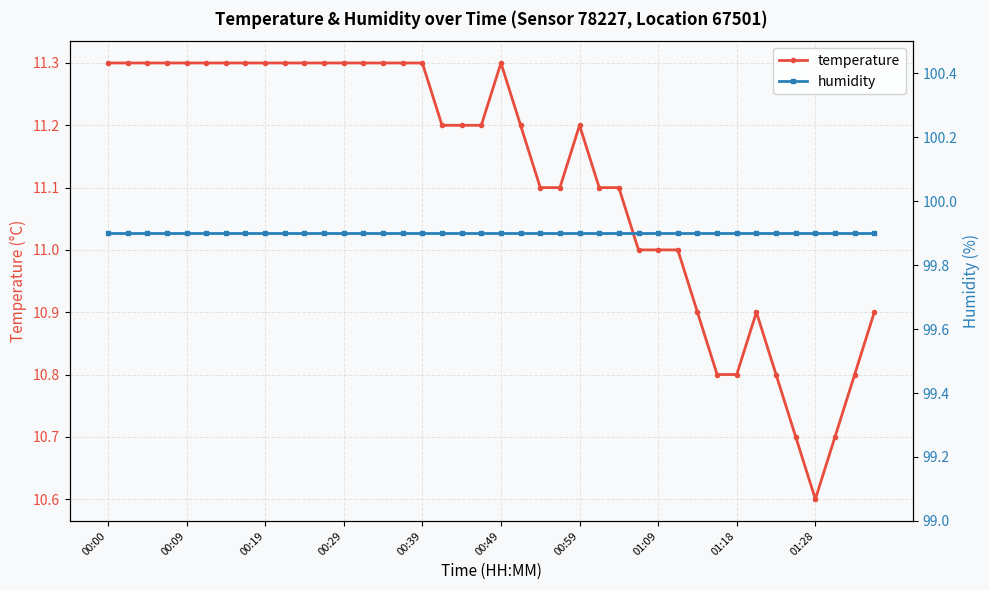

Reading left to right, transcribe all the data shown in this chart.

temperature: 11.3	11.3	11.3	11.3	11.3	11.3	11.3	11.3	11.3	11.3	11.3	11.3	11.3	11.3	11.3	11.3	11.3	11.2	11.2	11.2	11.3	11.2	11.1	11.1	11.2	11.1	11.1	11.0	11.0	11.0	10.9	10.8	10.8	10.9	10.8	10.7	10.6	10.7	10.8	10.9
humidity: 99.9	99.9	99.9	99.9	99.9	99.9	99.9	99.9	99.9	99.9	99.9	99.9	99.9	99.9	99.9	99.9	99.9	99.9	99.9	99.9	99.9	99.9	99.9	99.9	99.9	99.9	99.9	99.9	99.9	99.9	99.9	99.9	99.9	99.9	99.9	99.9	99.9	99.9	99.9	99.9